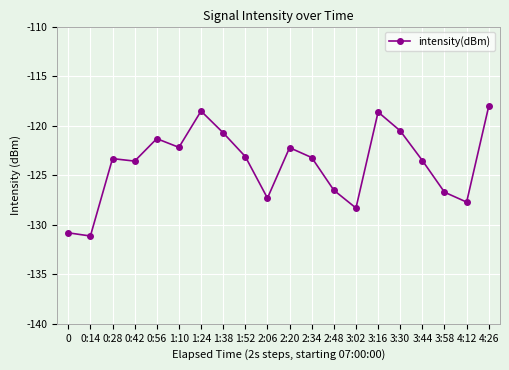

What is the label of the 17th point from the left?

3:44